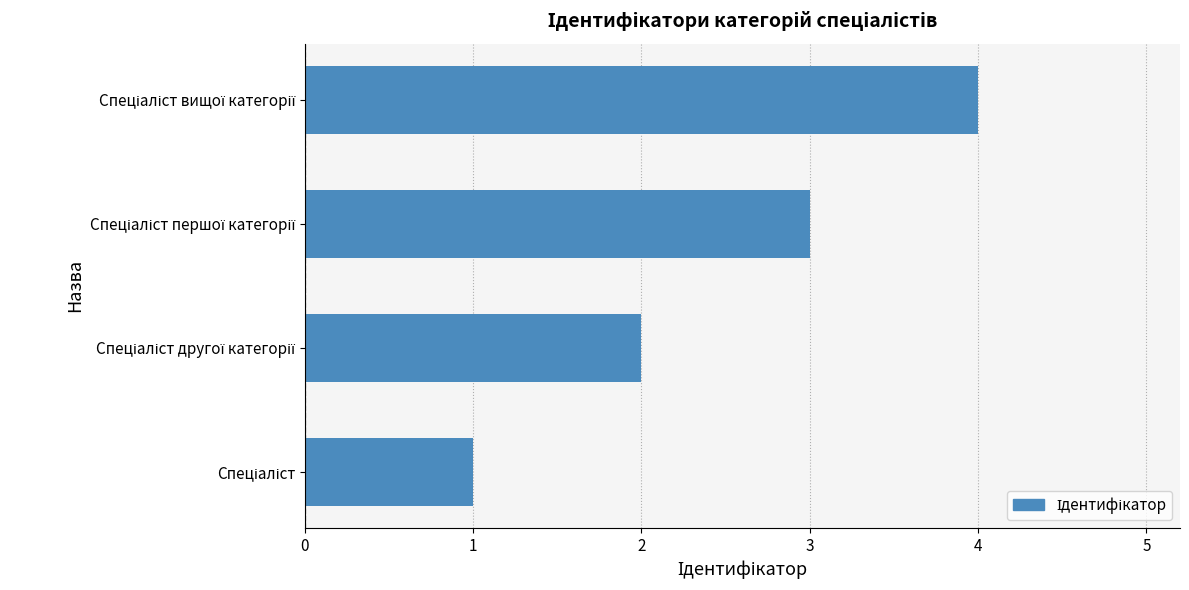

What is the greatest value displayed?

4